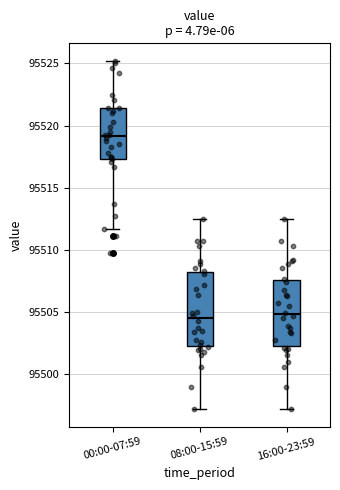

Reading left to right, transcribe this box plot: for each box, give where its median line is, the range the box spans, and where its two whiskers end, as read against the y-axis. The values are not printed on the chart, so give them approximately, as read against the axis.

00:00-07:59: median 95519.0, box 95517.5 to 95521.5, whiskers 95511.5 to 95525.0
08:00-15:59: median 95504.5, box 95502.0 to 95508.0, whiskers 95497.0 to 95512.5
16:00-23:59: median 95505.0, box 95502.5 to 95507.5, whiskers 95497.0 to 95512.5